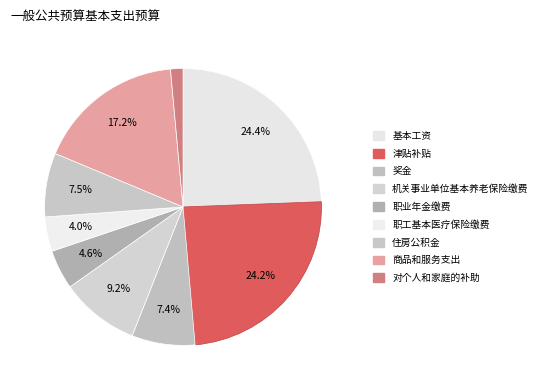

True or false: 商品和服务支出 accounts for 17% of the total.

True